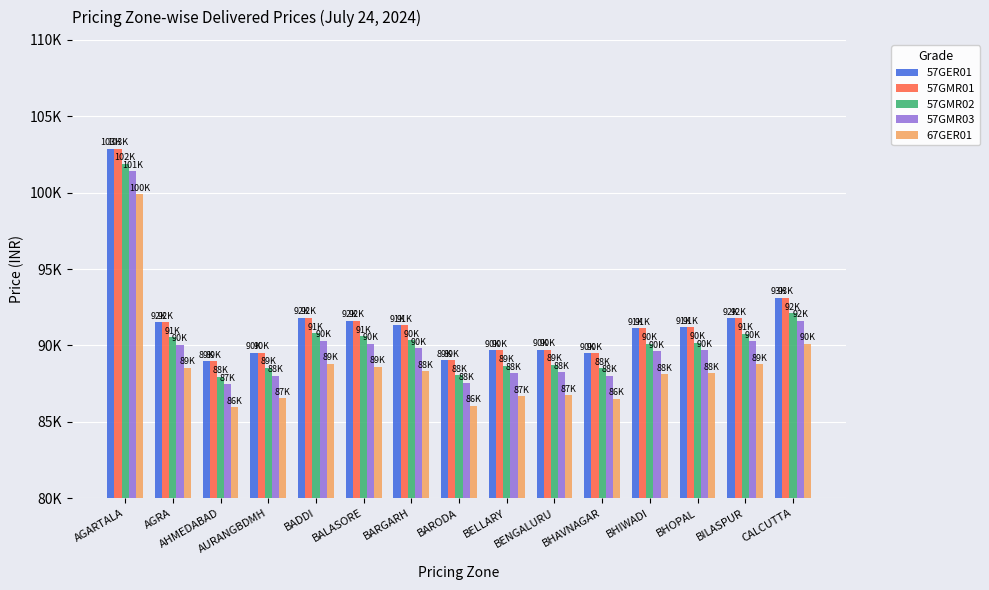

What is the total value across all series at BILASPUR?

453390